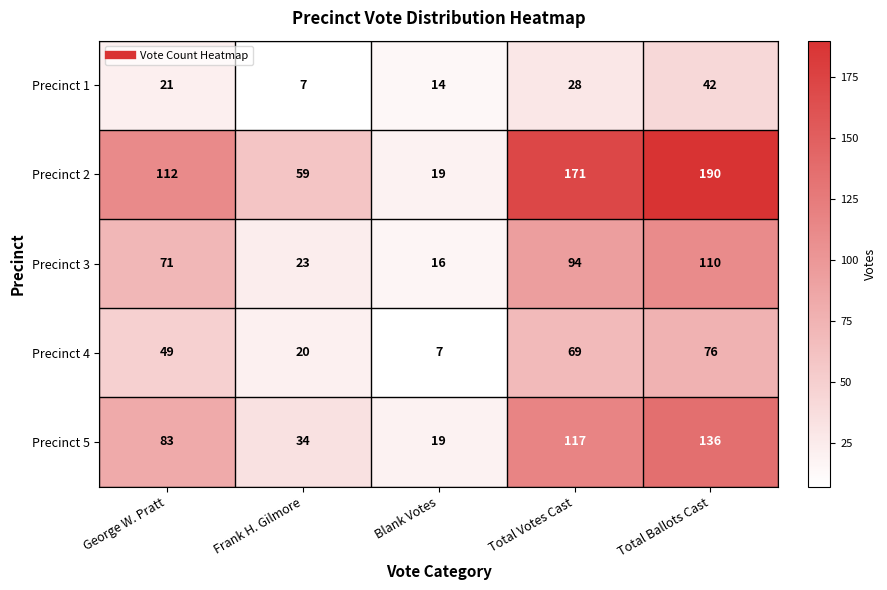

Read the Precinct 1 value at George W. Pratt.

21